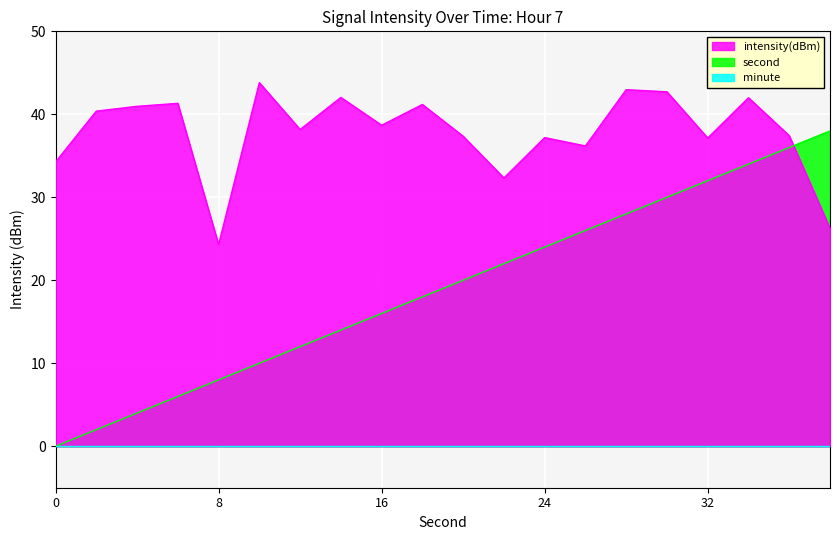

Which series has the largest range (max minus min)?

second